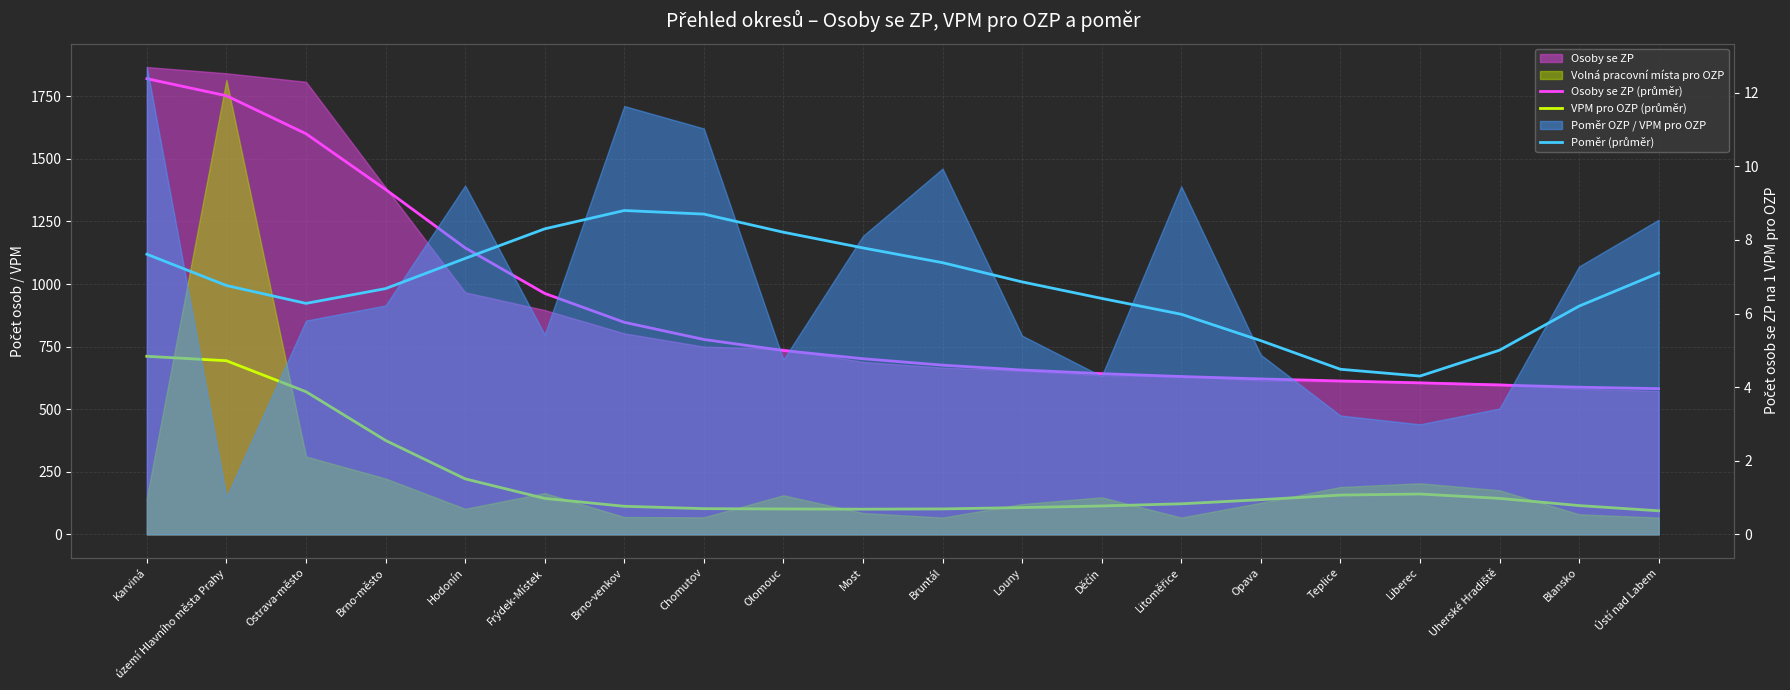

Read the VPM pro OZP (průměr) value at území Hlavního města Prahy.

693.7